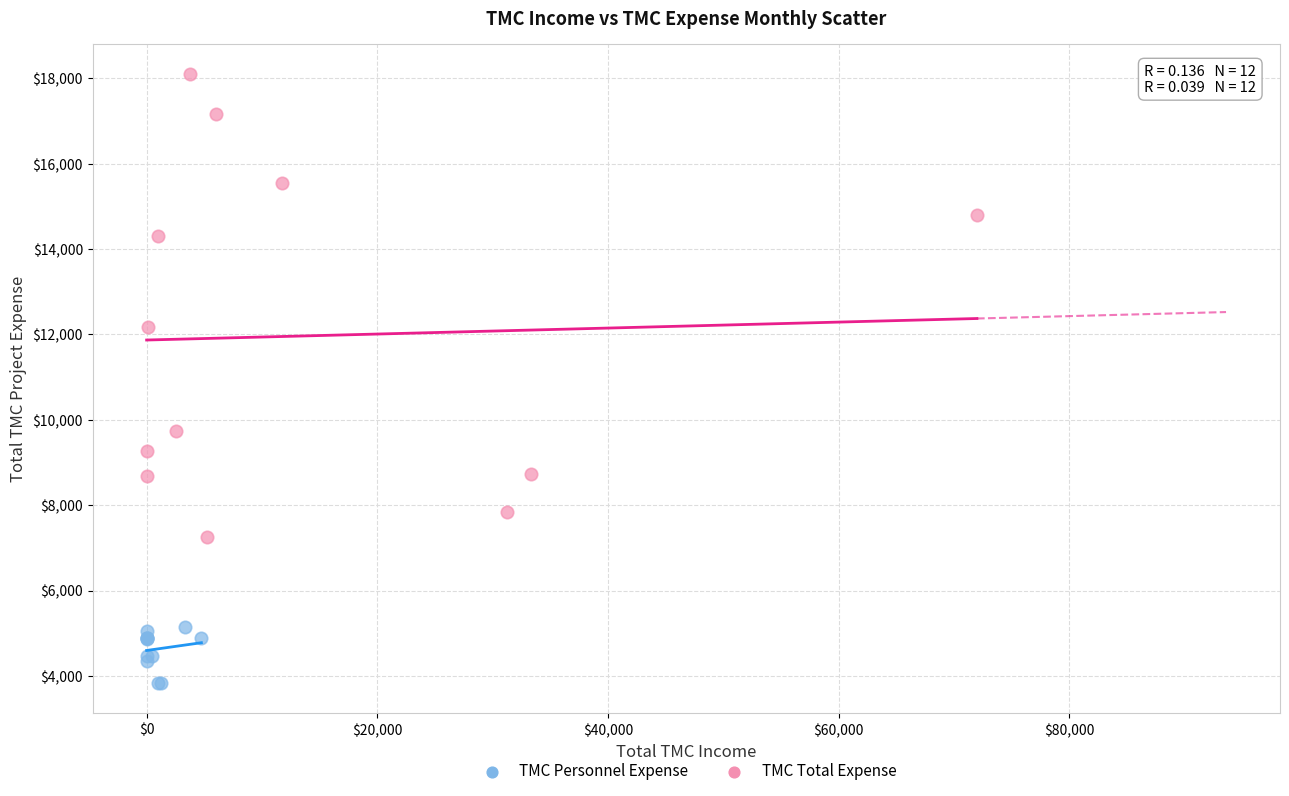

Which series reaches the minimum Y coordinate?

TMC Personnel Expense